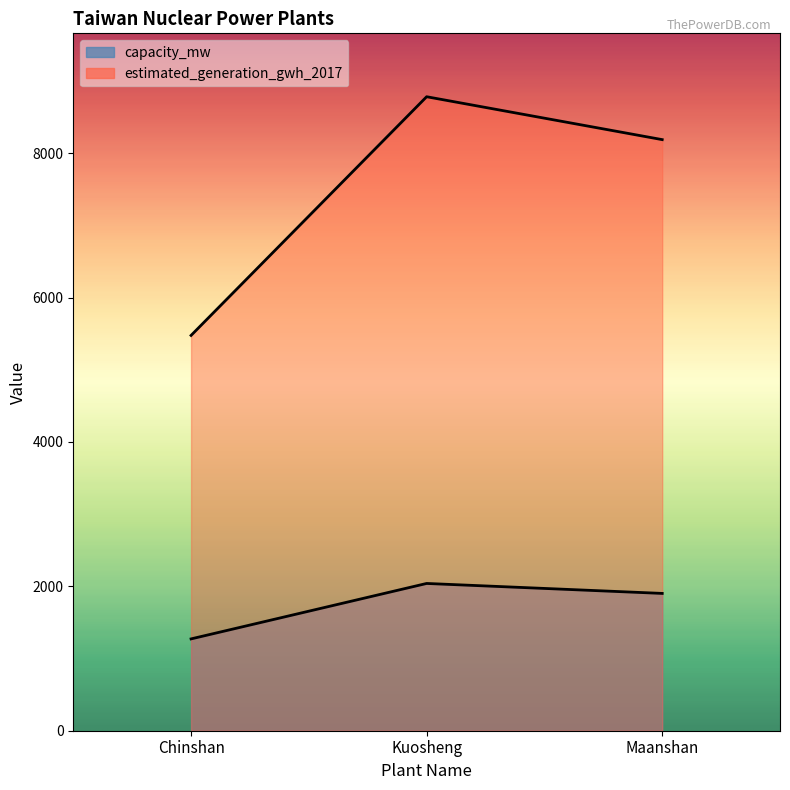

List the series in order of their peak value, lowest first.

capacity_mw, estimated_generation_gwh_2017